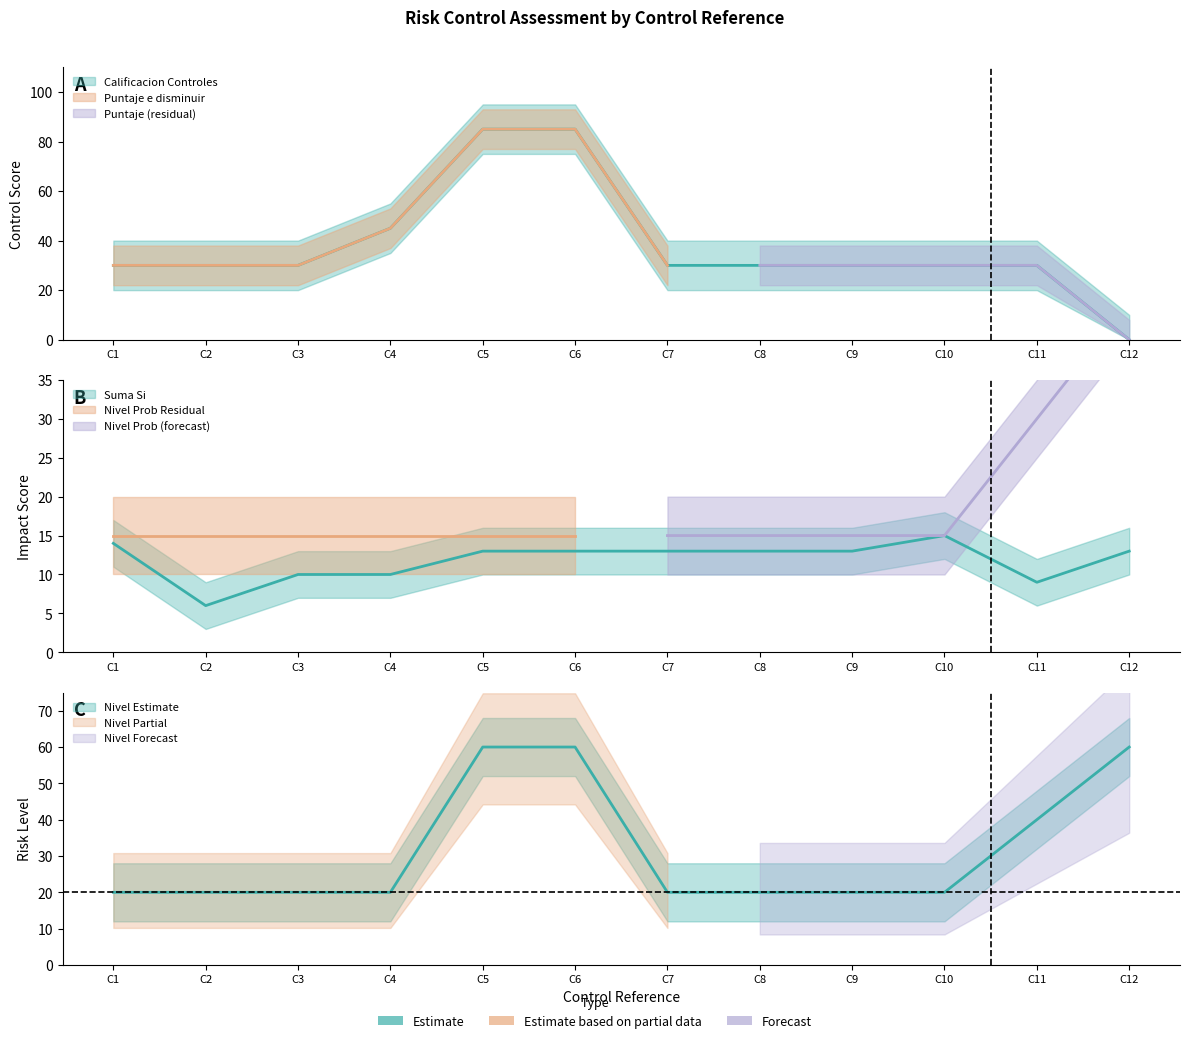

True or false: Nivel has a value of 6 at C7.

False